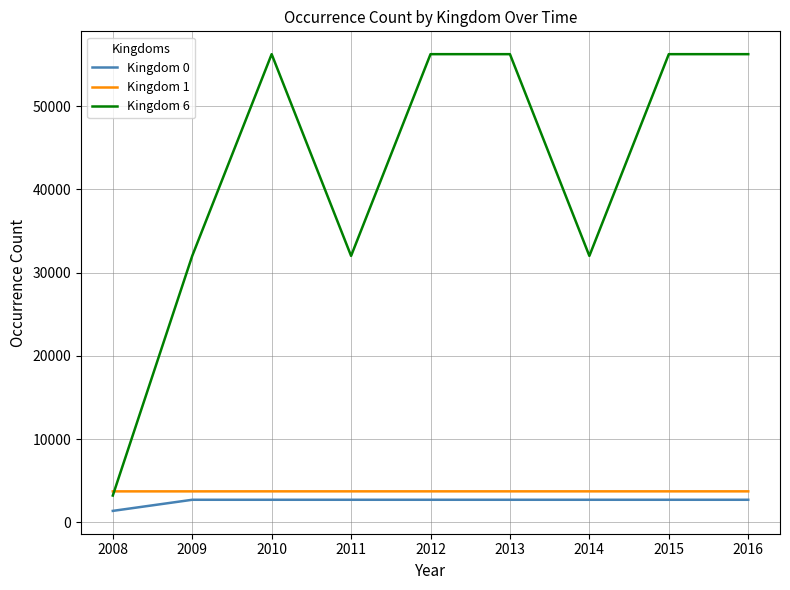

Which category has the lowest value in the Kingdom 6 series?

2008